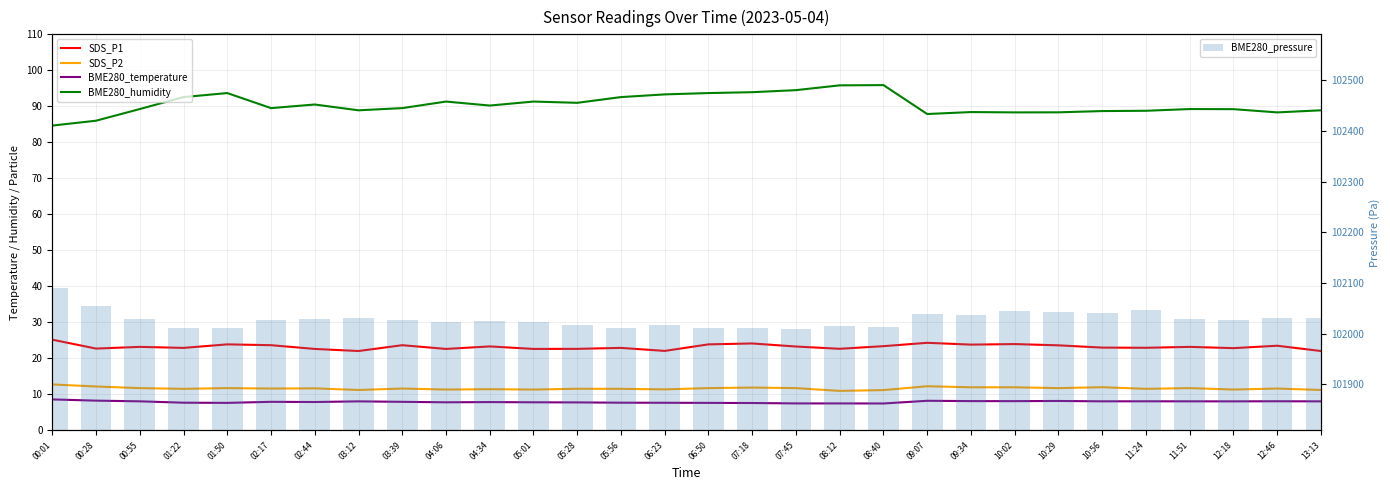

Which category has the lowest value in the SDS_P1 series?

03:12